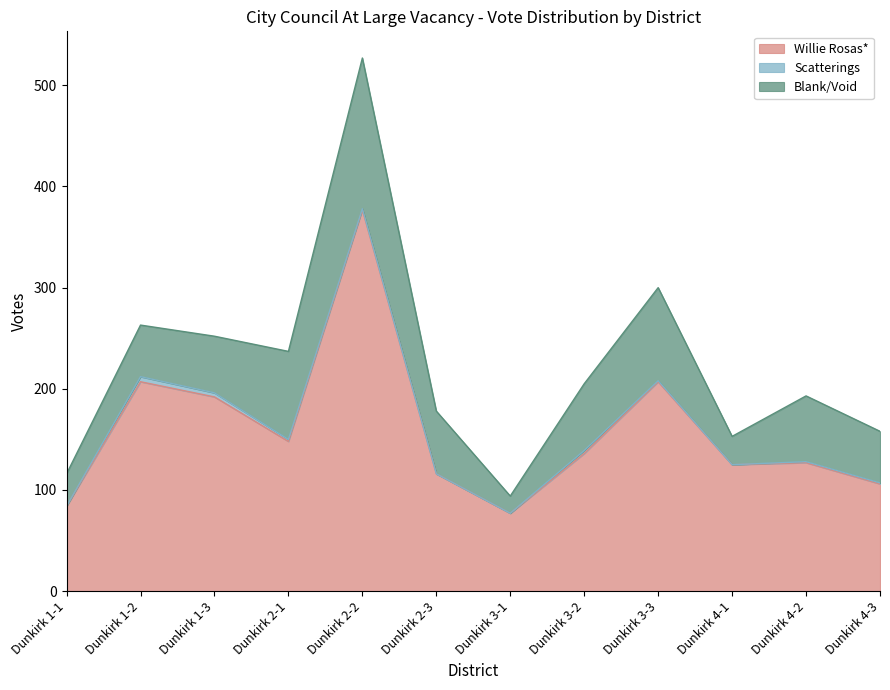

At how many categories does at least one series exceed 15?

12